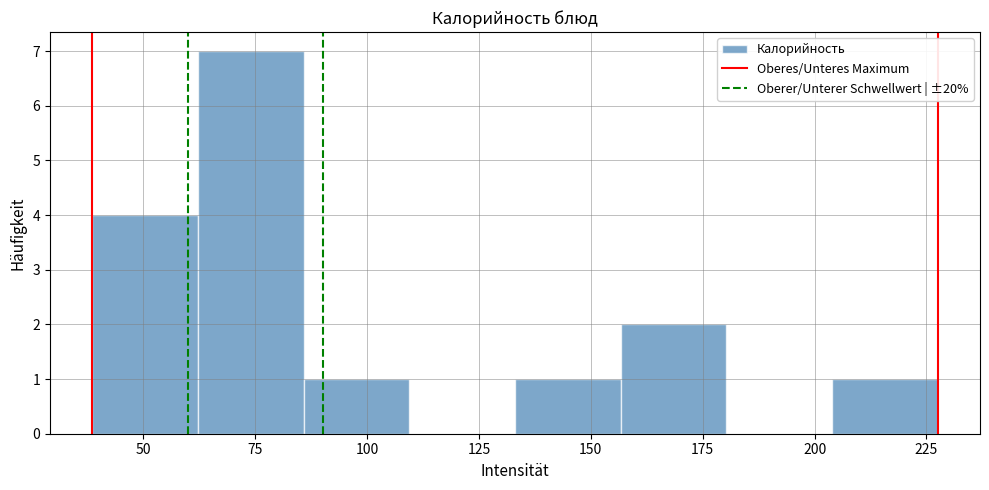

Reading left to right, transcribe this chart: for each bar, give the range it covers on the x-axis and its height. Neither the bar edges nor the heights are printed on the chart, so give them approximately, as read against the axes.

40 to 60: 4
60 to 85: 7
85 to 110: 1
110 to 135: 0
135 to 155: 1
155 to 180: 2
180 to 205: 0
205 to 230: 1